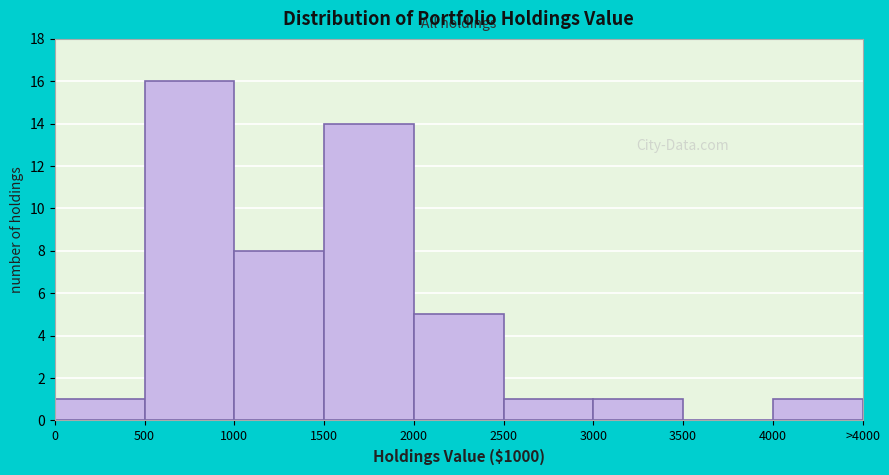

Reading left to right, extract all data points from this chart.

0=1	500=16	1000=8	1500=14	2000=5	2500=1	3000=1	3500=0	4000=1